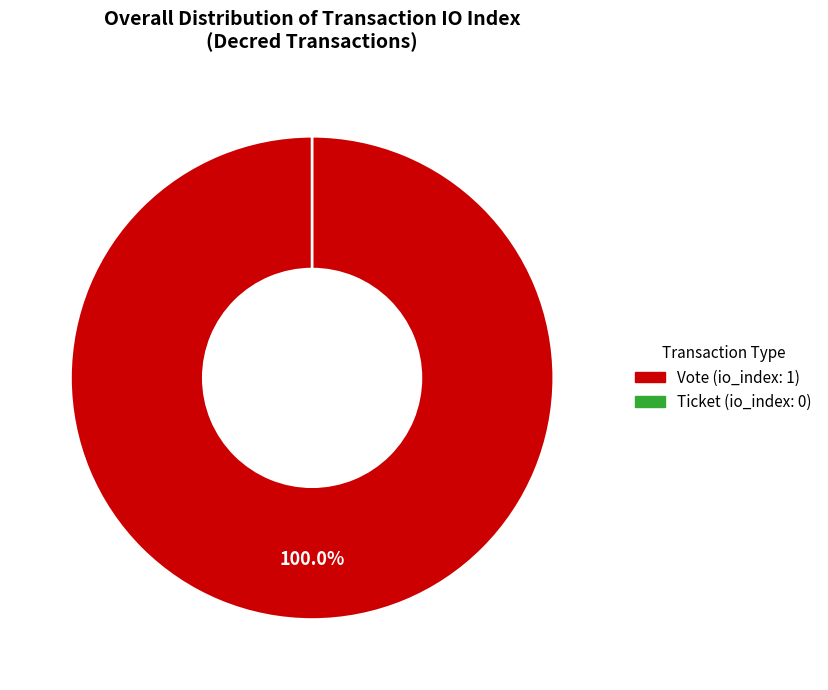

Is there any slice that represents more than half of the pie?

Yes